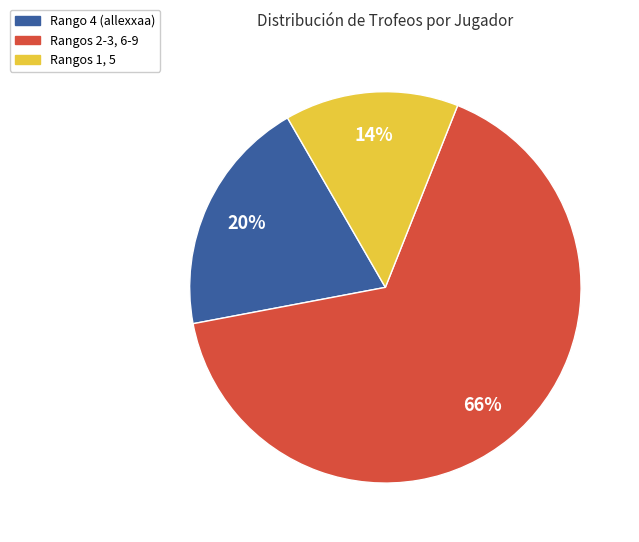

The Rangos 2-3, 6-9 slice represents 61% of the pie. True or false?

False